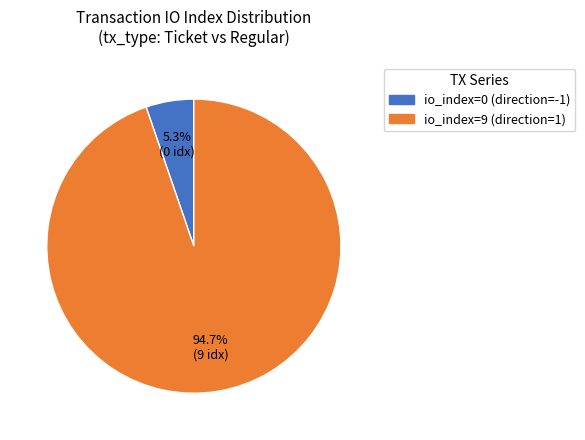

Which slice is the smallest?

io_index=0 (direction=-1)